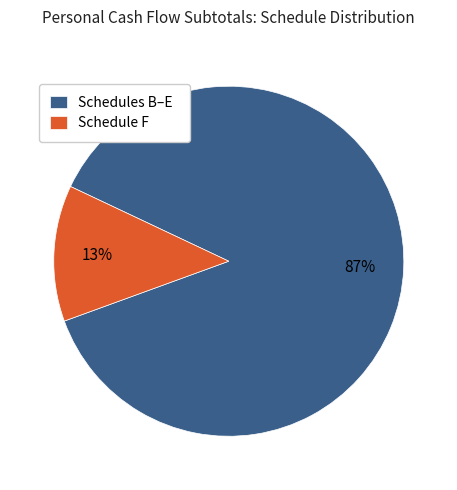

Is the sum of Schedules B–E and Schedule F greater than half?

Yes